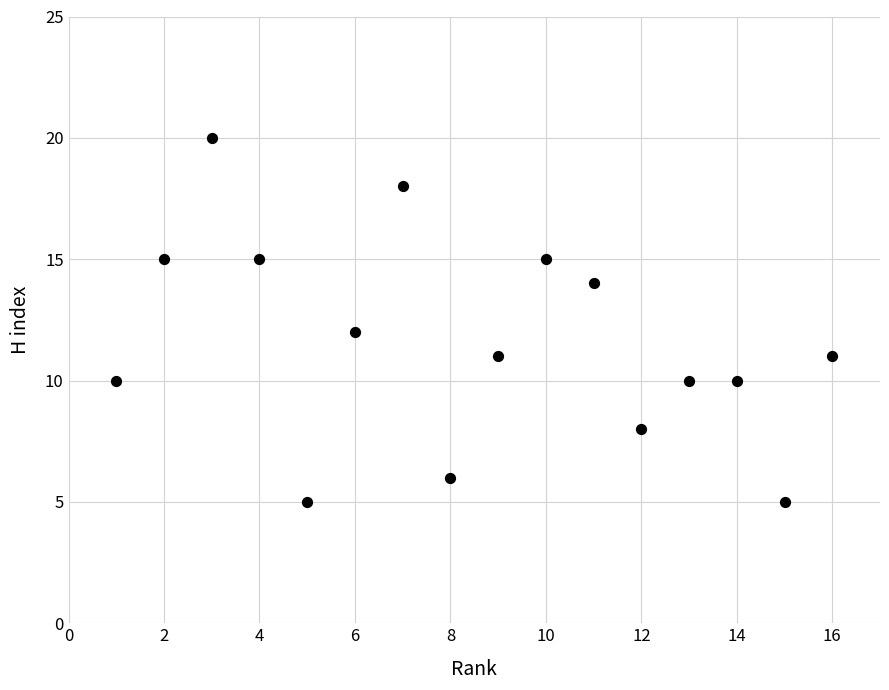

What is the range of X values (max minus min)?

15